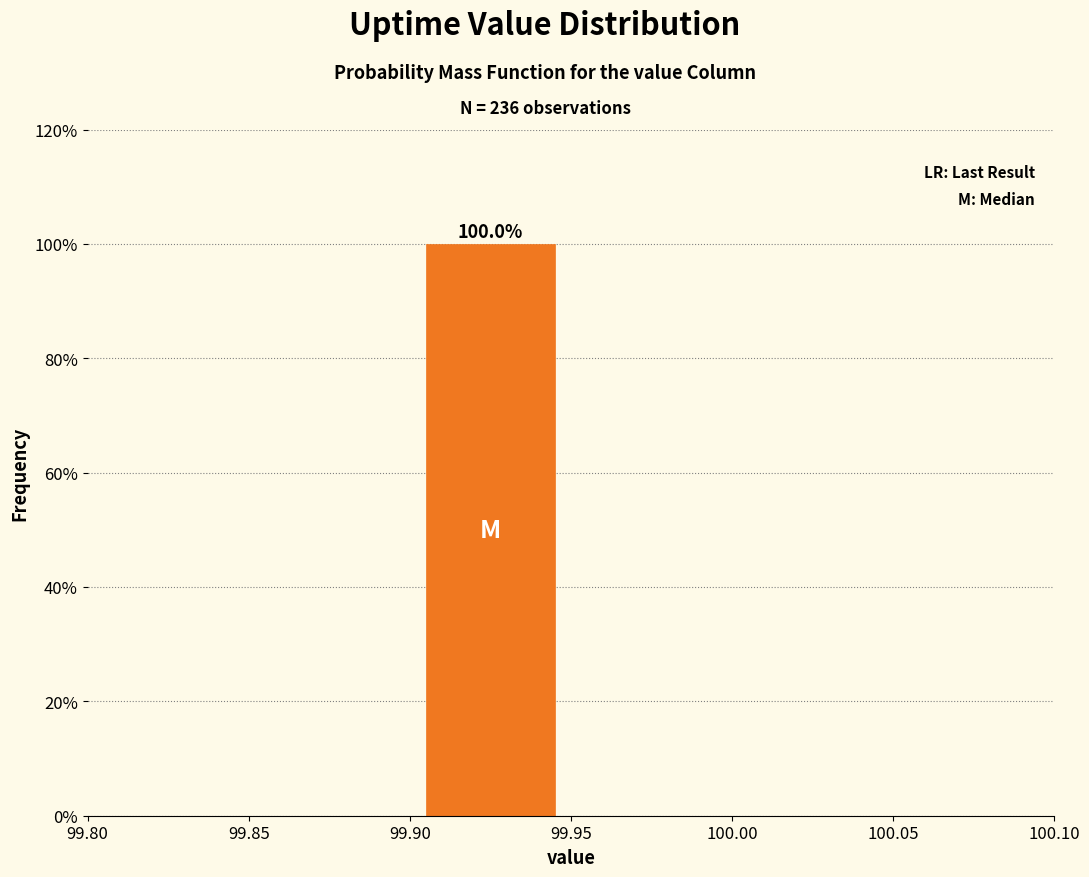

Over which range of the x-axis is the bar tallest?

99.90 to 99.95